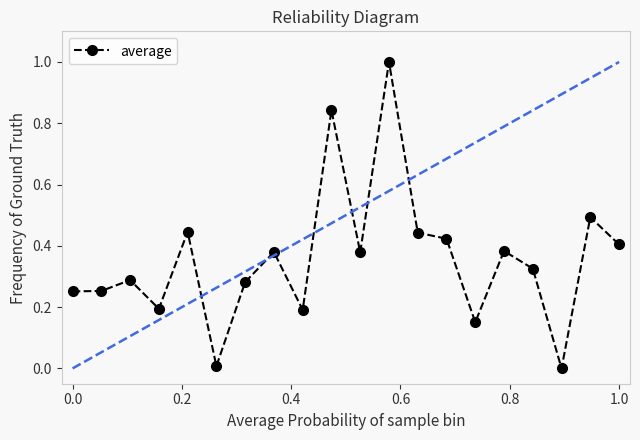

What is the maximum value shown in the chart?

1.0